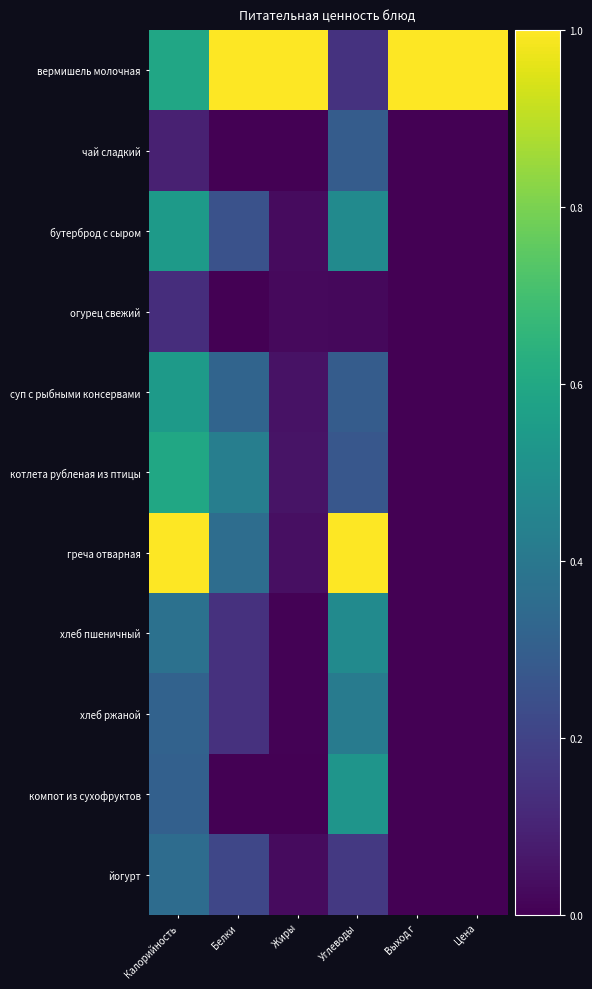

Reading left to right, extract all data points from this chart.

вермишель молочная: Калорийность=0.6	Белки=1.0	Жиры=1.0	Углеводы=0.1	Выход г=1.0	Цена=1.0
чай сладкий: Калорийность=0.1	Белки=0.0	Жиры=0.0	Углеводы=0.3	Выход г=0.0	Цена=0.0
бутерброд с сыром: Калорийность=0.5	Белки=0.2	Жиры=0.0	Углеводы=0.5	Выход г=0.0	Цена=0.0
огурец свежий: Калорийность=0.1	Белки=0.0	Жиры=0.0	Углеводы=0.0	Выход г=0.0	Цена=0.0
суп с рыбными консервами: Калорийность=0.5	Белки=0.3	Жиры=0.0	Углеводы=0.3	Выход г=0.0	Цена=0.0
котлета рубленая из птицы: Калорийность=0.6	Белки=0.4	Жиры=0.1	Углеводы=0.3	Выход г=0.0	Цена=0.0
греча отварная: Калорийность=1.0	Белки=0.4	Жиры=0.0	Углеводы=1.0	Выход г=0.0	Цена=0.0
хлеб пшеничный: Калорийность=0.4	Белки=0.1	Жиры=0.0	Углеводы=0.5	Выход г=0.0	Цена=0.0
хлеб ржаной: Калорийность=0.3	Белки=0.1	Жиры=0.0	Углеводы=0.4	Выход г=0.0	Цена=0.0
компот из сухофруктов: Калорийность=0.3	Белки=0.0	Жиры=0.0	Углеводы=0.5	Выход г=0.0	Цена=0.0
йогурт: Калорийность=0.4	Белки=0.2	Жиры=0.0	Углеводы=0.2	Выход г=0.0	Цена=0.0